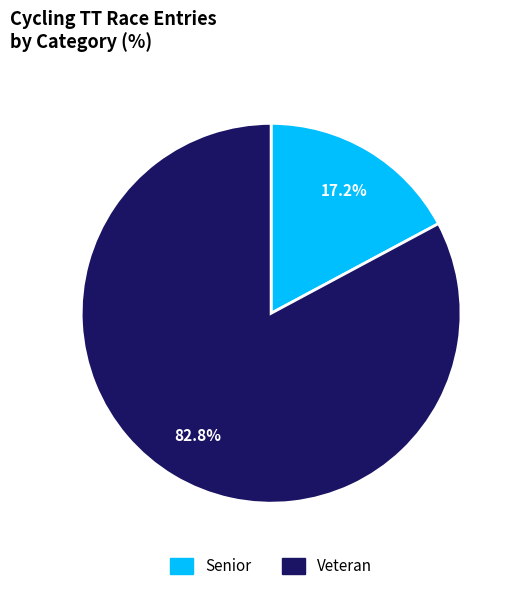

To the nearest percent, what is the combined percentage of Veteran and Senior?

100%